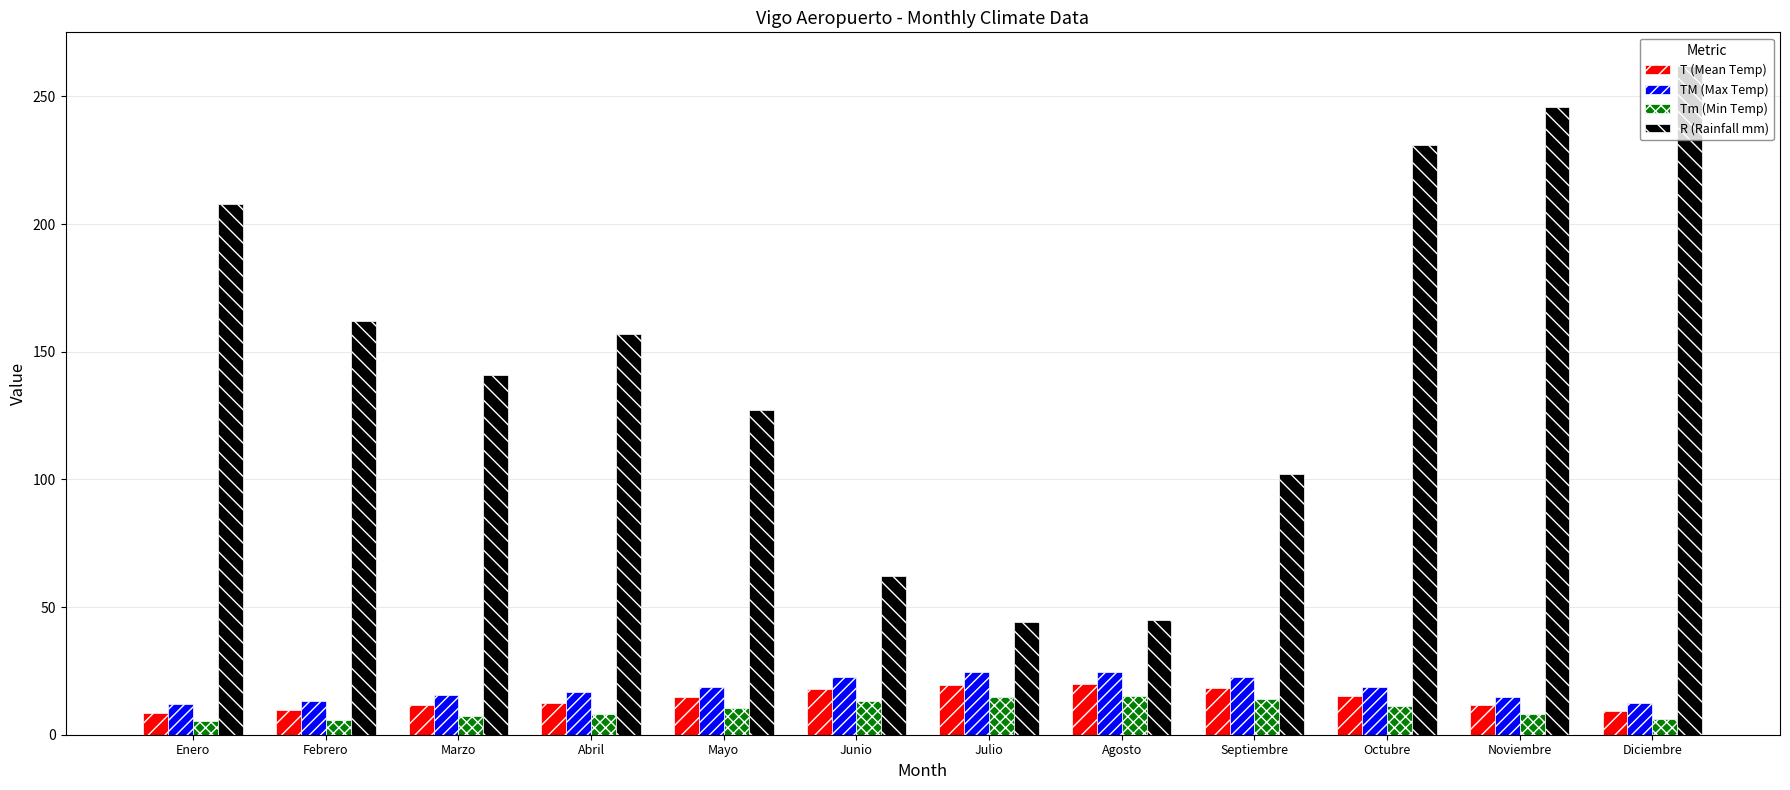

How many bars are there in each group?

4